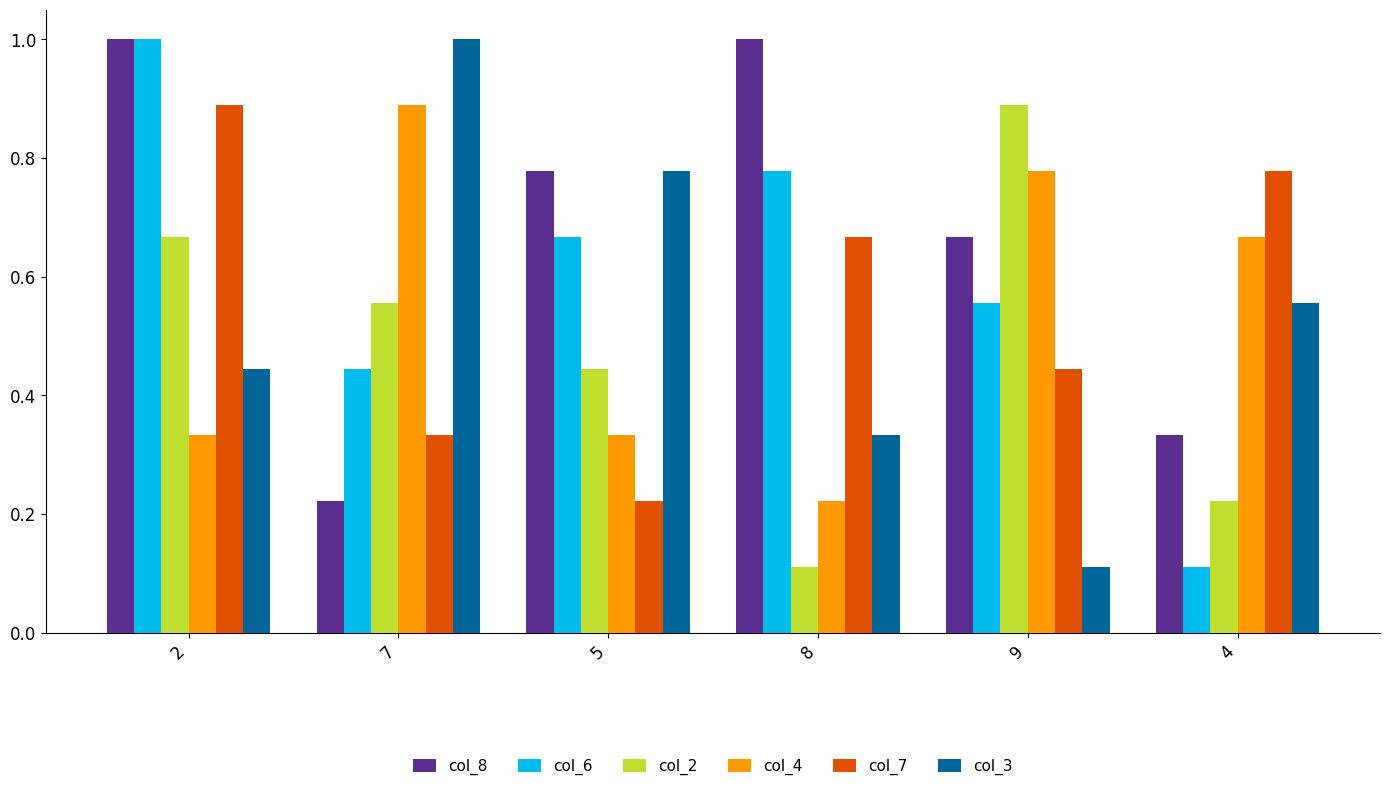

True or false: col_2 has a value of 0.3 at 2.

False